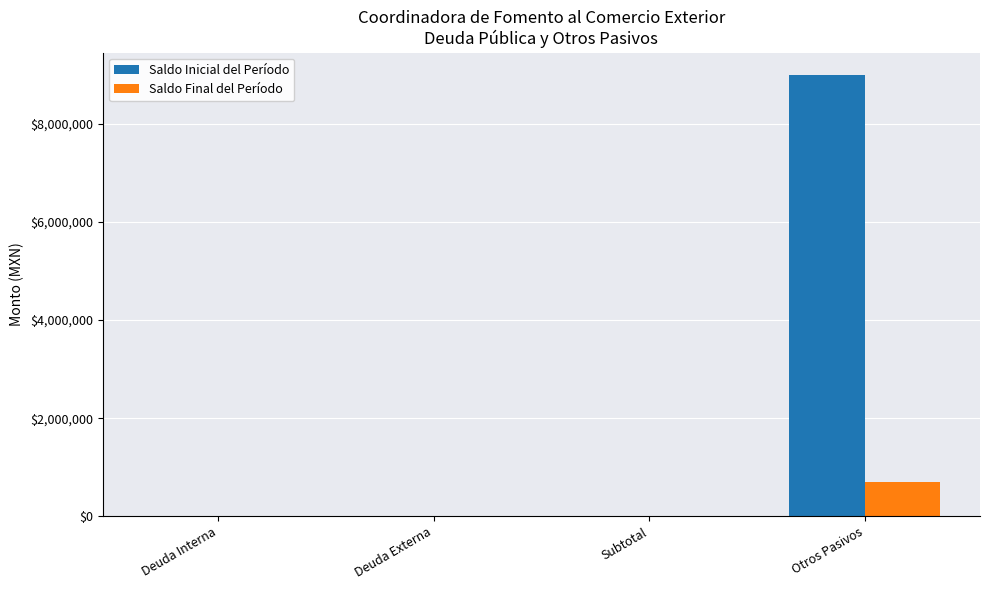

Reading left to right, what are all the values shown in this chart?

Saldo Inicial del Período: Deuda Interna=0.0	Deuda Externa=0.0	Subtotal=0.0	Otros Pasivos=8997908.6
Saldo Final del Período: Deuda Interna=0.0	Deuda Externa=0.0	Subtotal=0.0	Otros Pasivos=700431.4